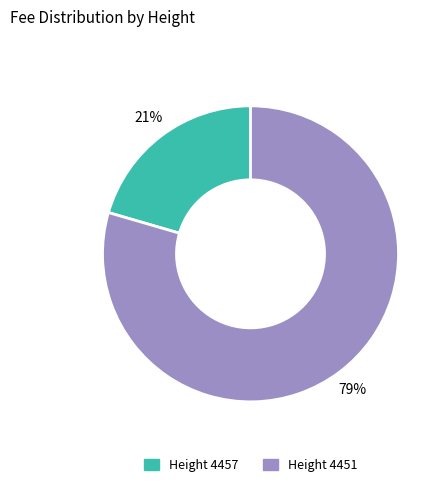

To the nearest percent, what is the average slice percentage?

50%